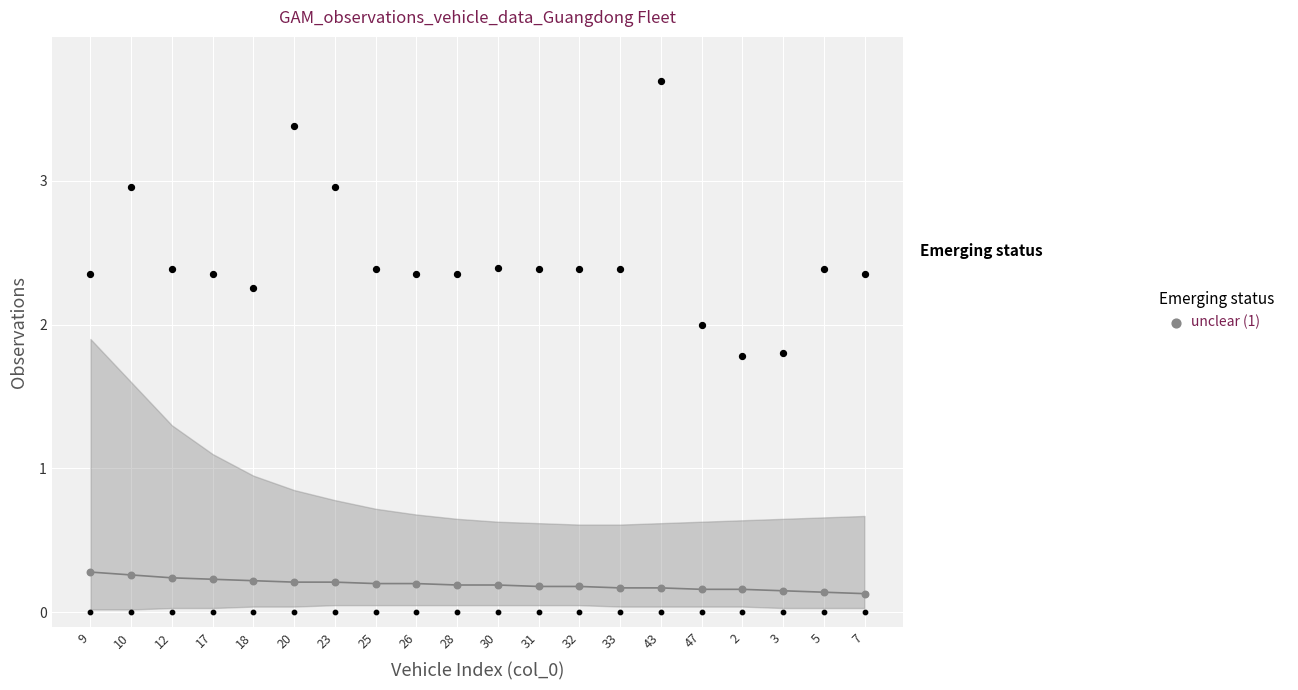

Which series contains the lowest Y value?

unclear (1)